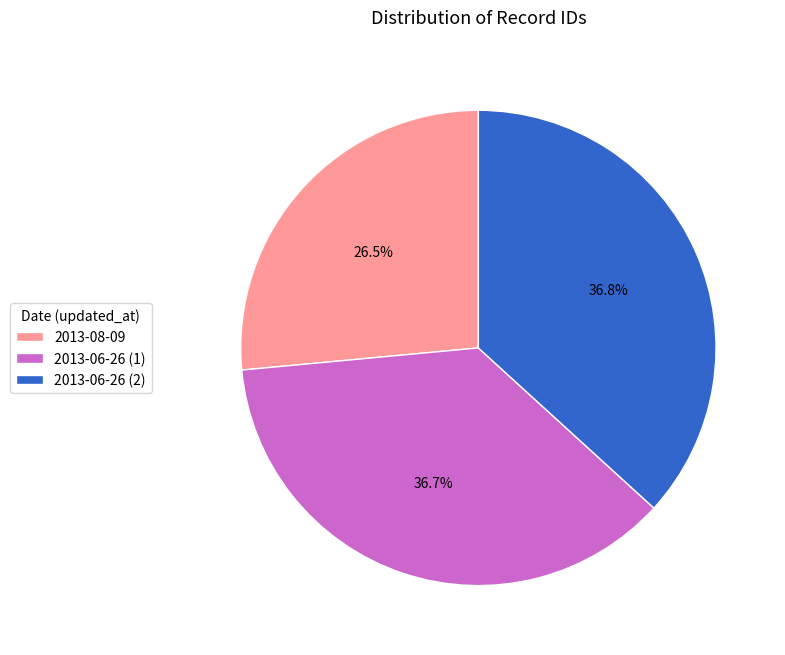

What percentage is NOT represented by 2013-06-26 (2)?

63.2%